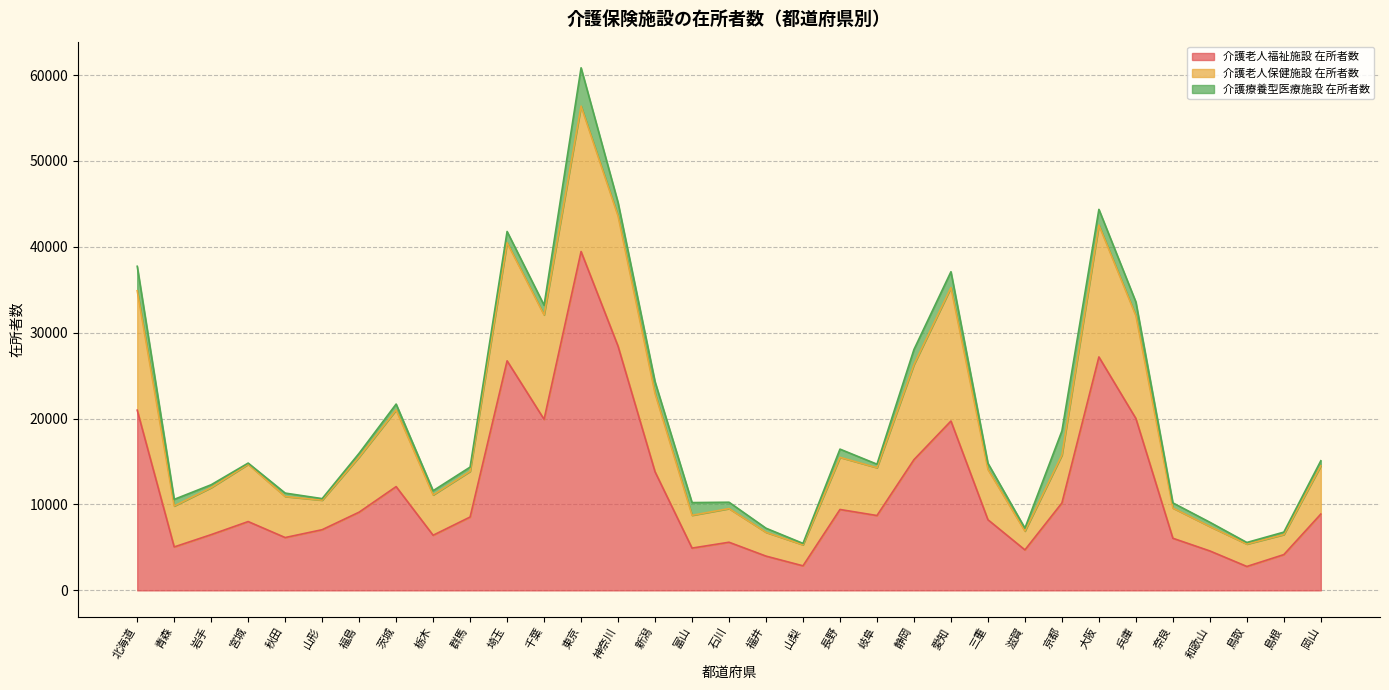

At which label does 介護老人保健施設 在所者数 reach its peak?

東京